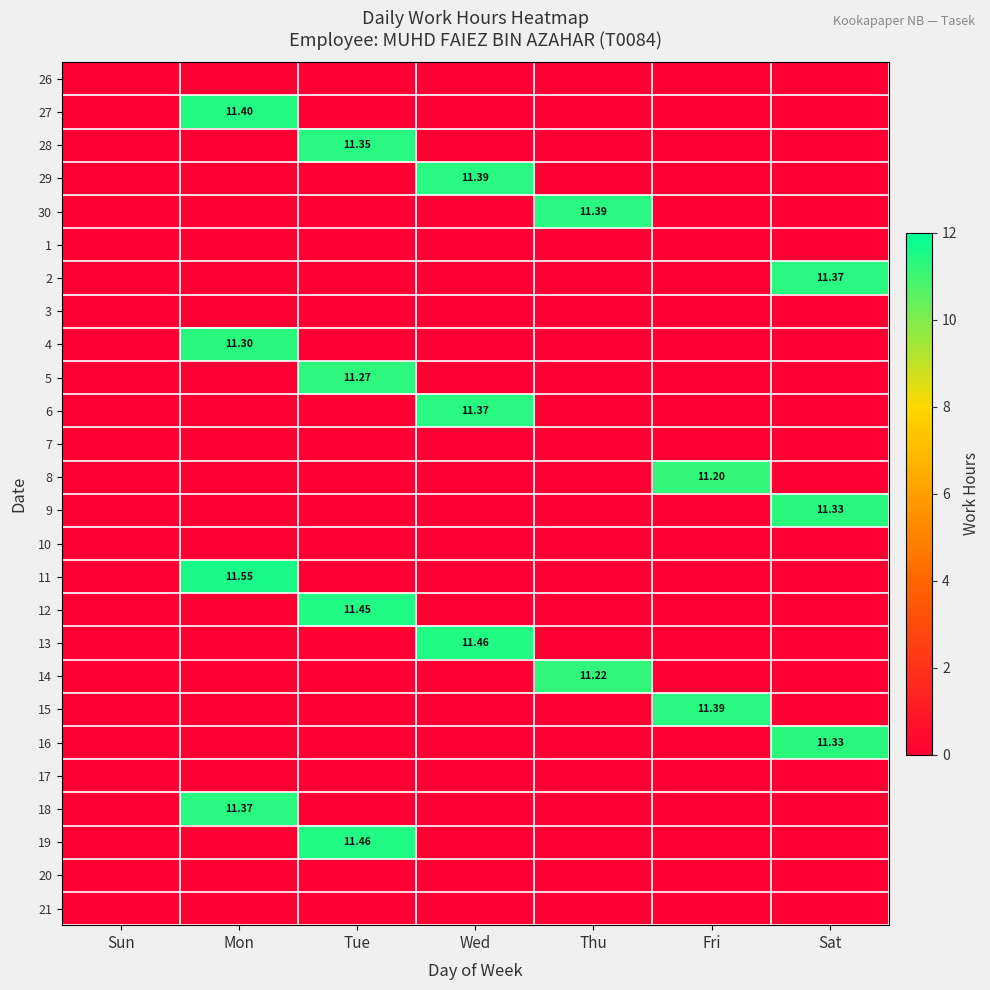

What is the spread (max minus min) of values at Wed?

11.5